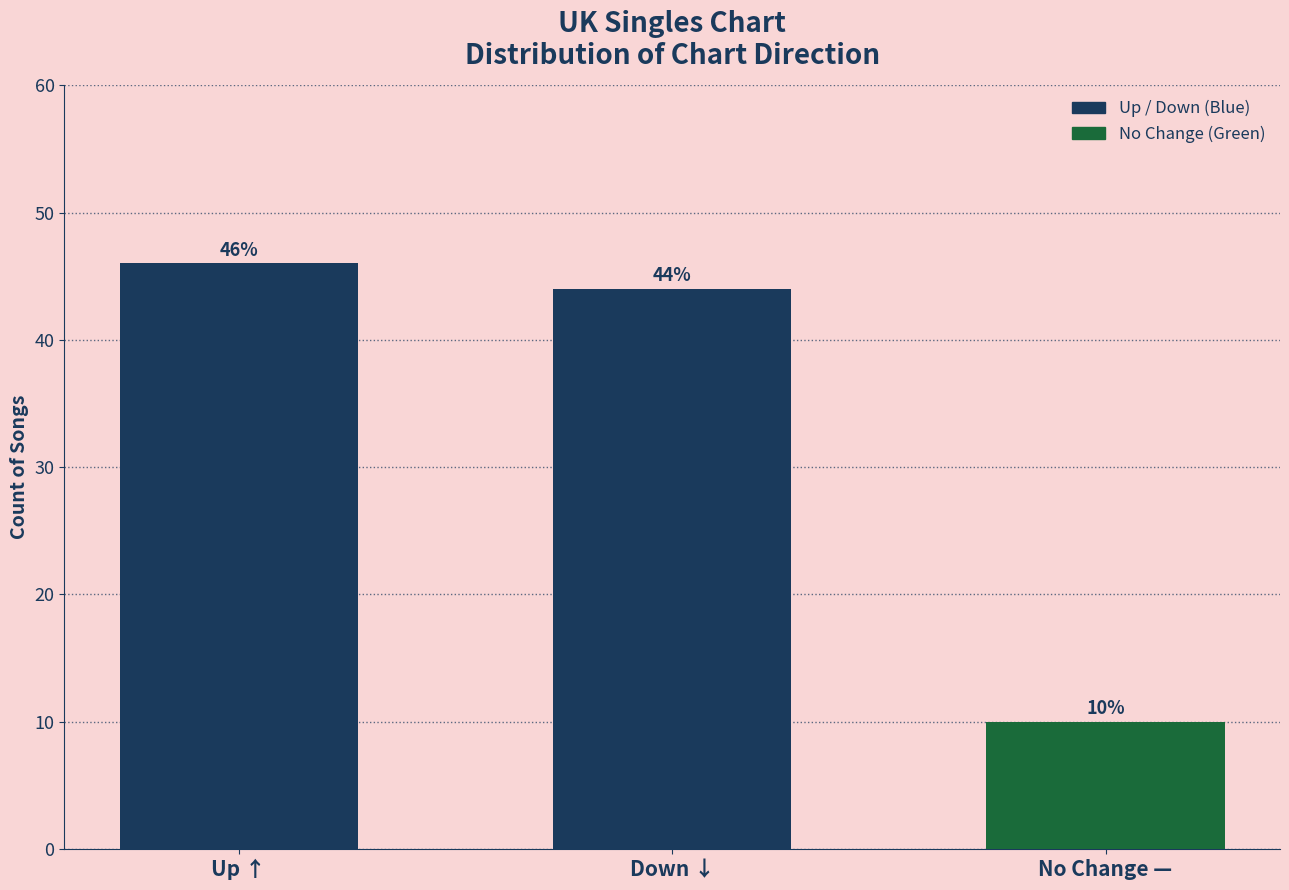

The chart shows a value of 46 at Up ↑. True or false?

True